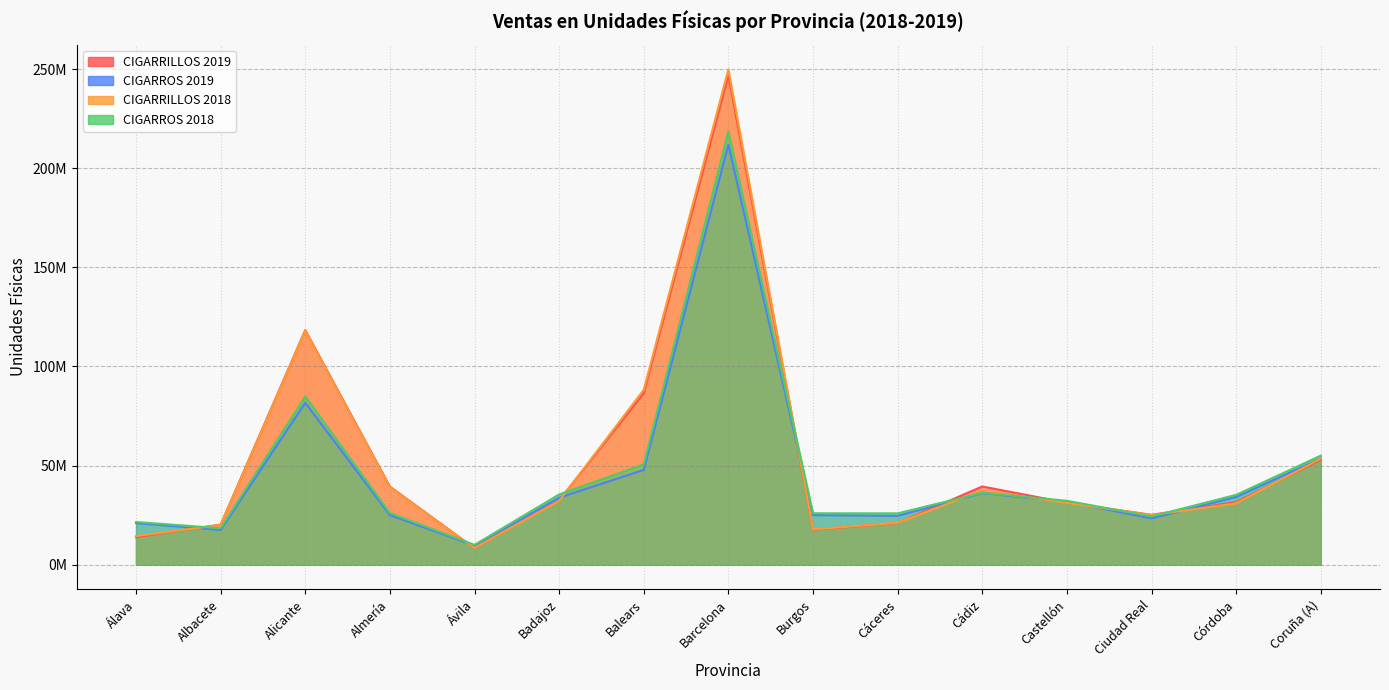

True or false: CIGARROS 2018 and CIGARROS 2019 cross at least once.

False